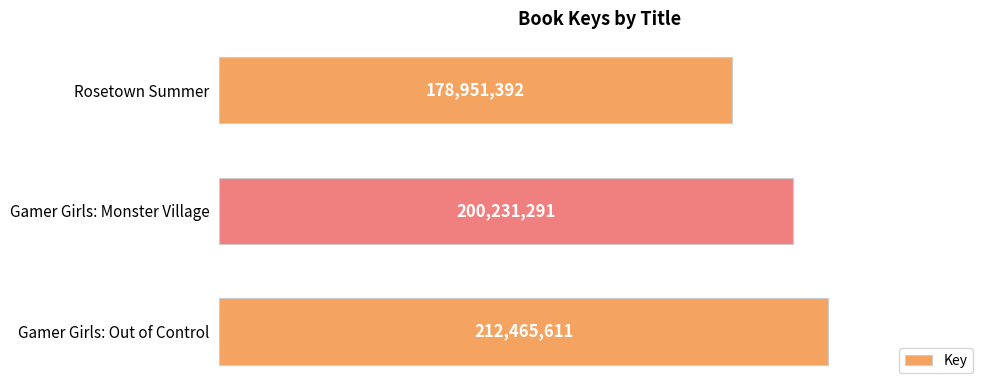

What is the greatest value displayed?

212465611